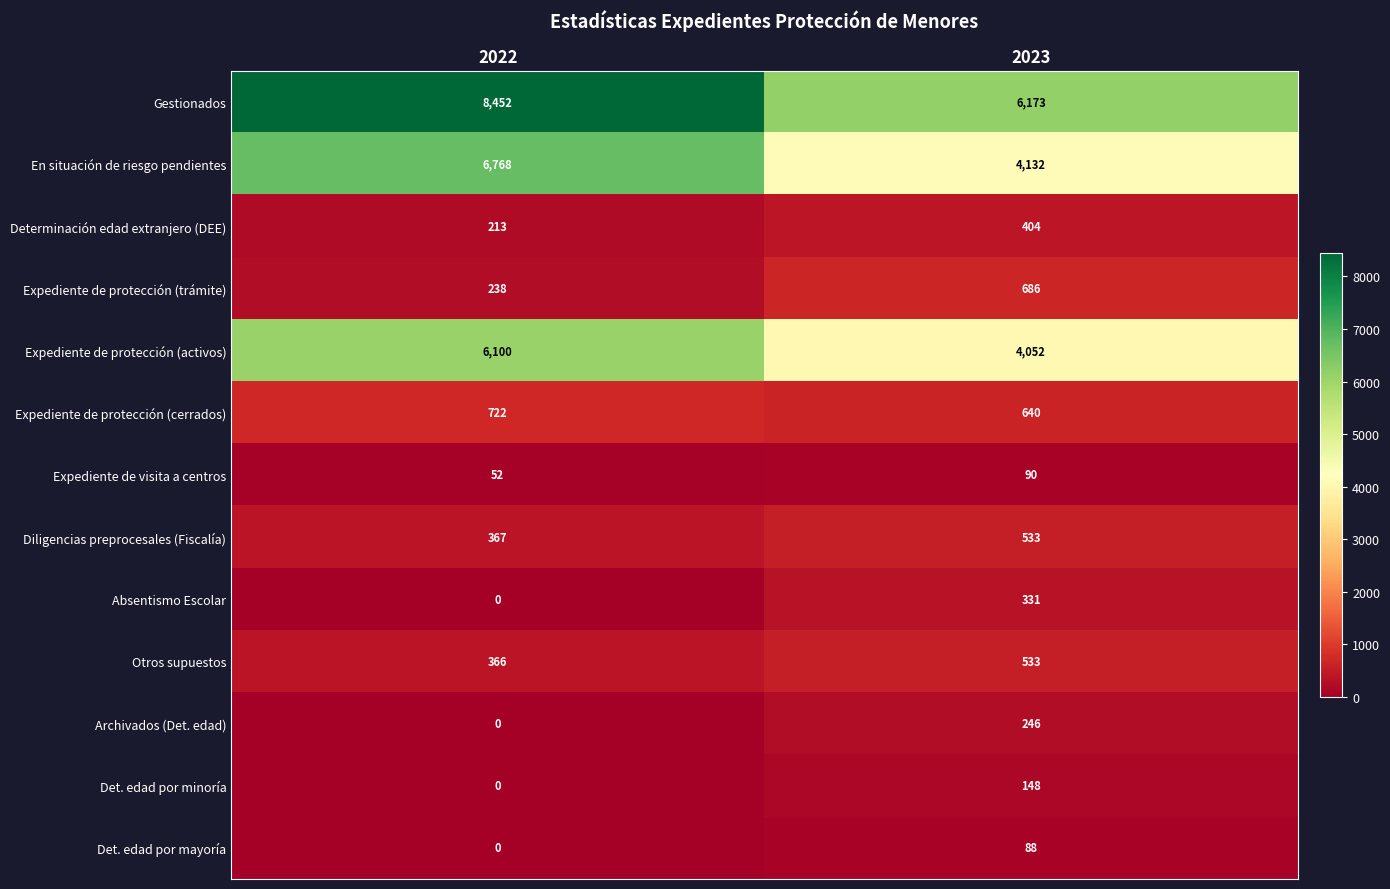

The value of Det. edad por mayoría at 2023 is 88. True or false?

True